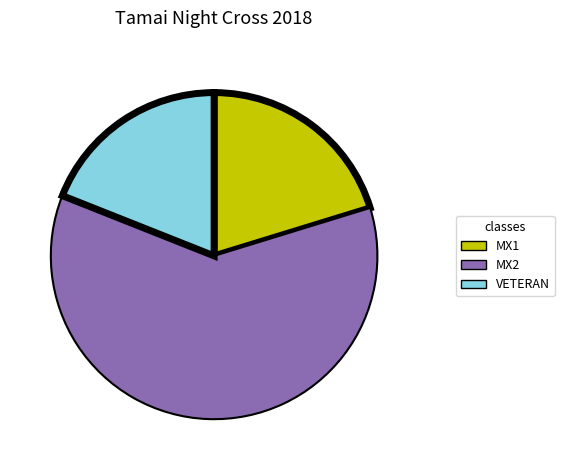

Between MX1 and VETERAN, which is larger?

MX1